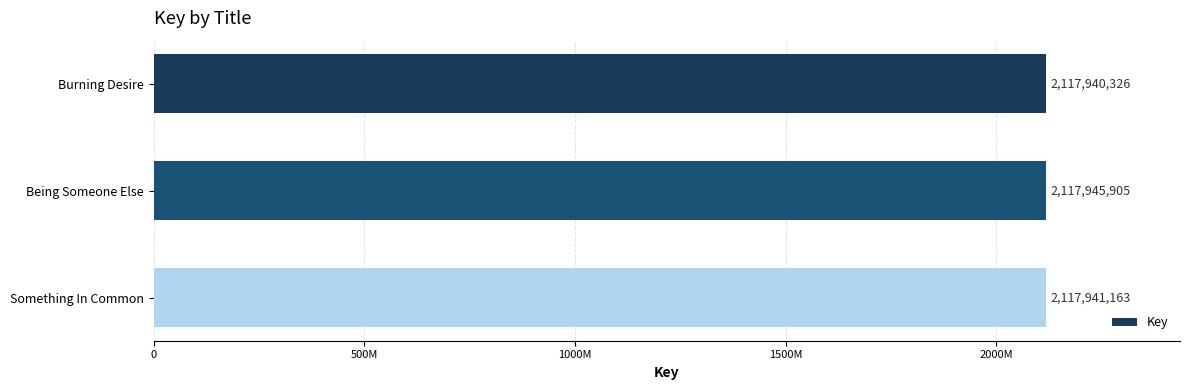

Rank the categories by value from highest to lowest.

Being Someone Else, Something In Common, Burning Desire